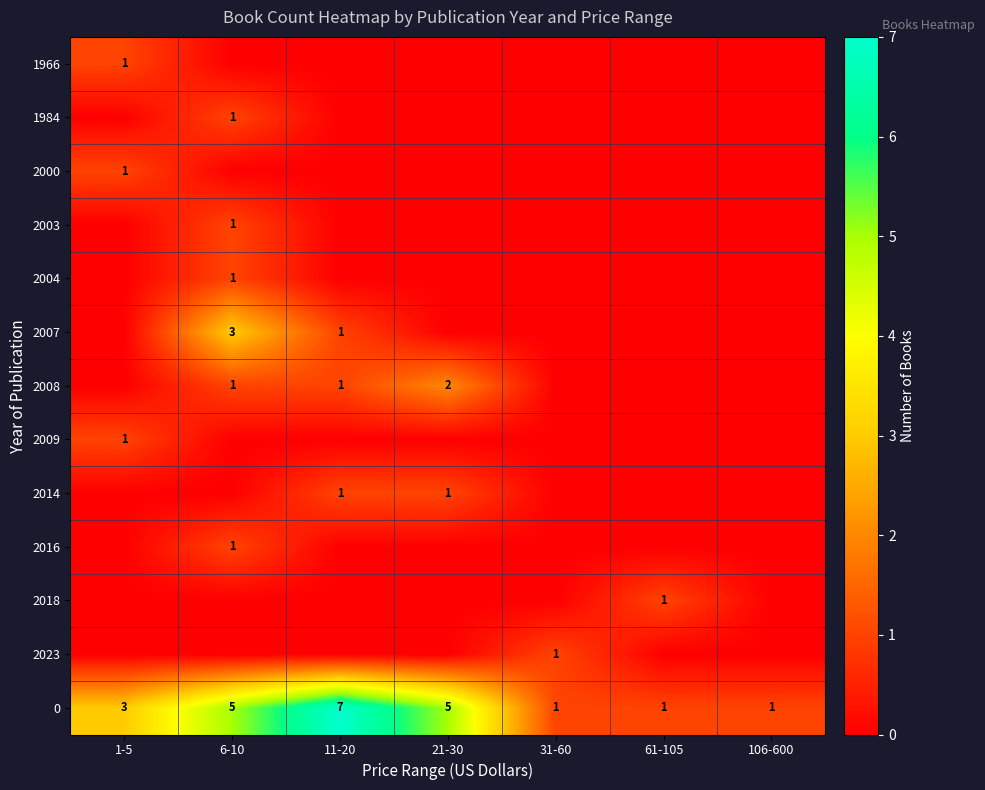

How many categories are shown in the chart?

7